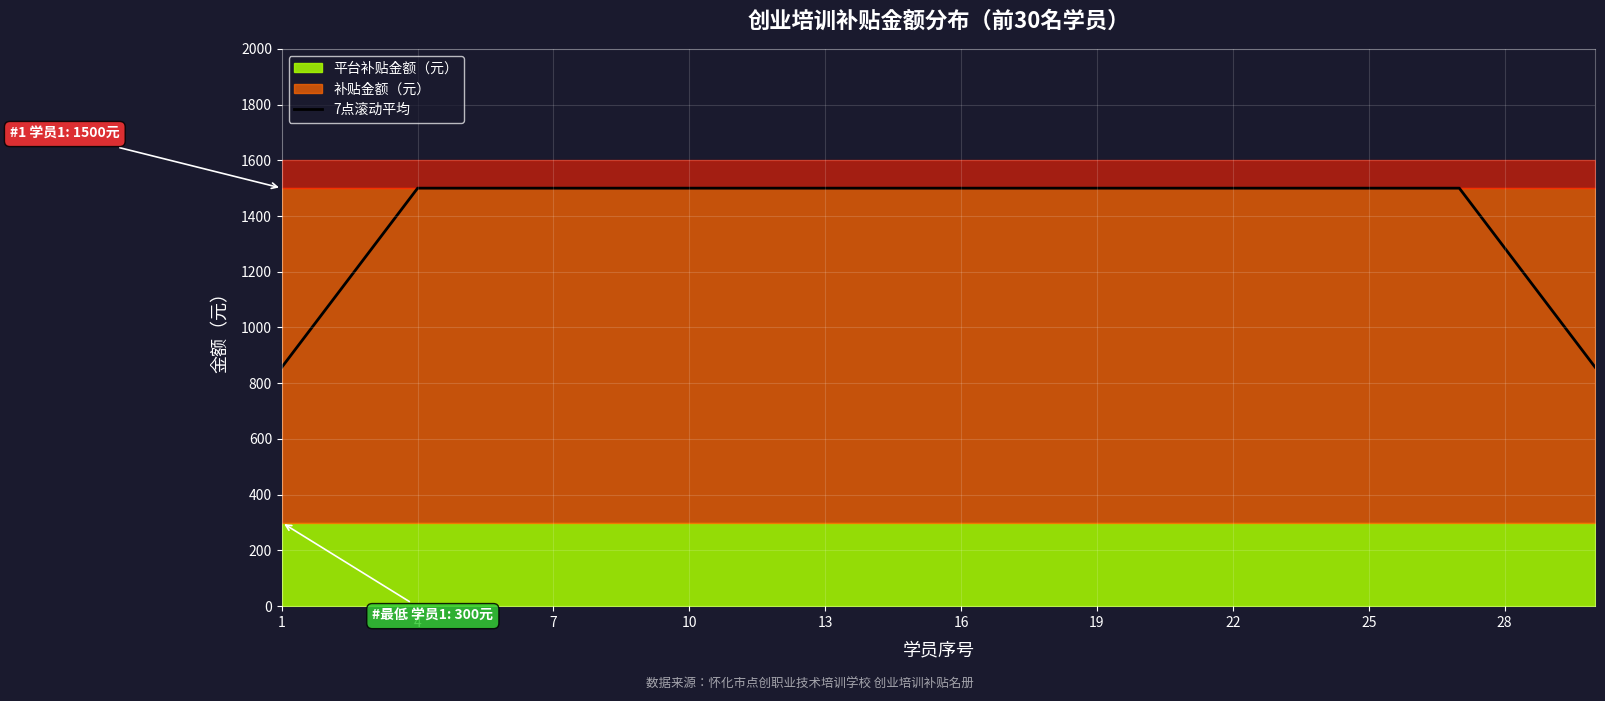

What is the lowest value of the 7点滚动平均 series?

857.1